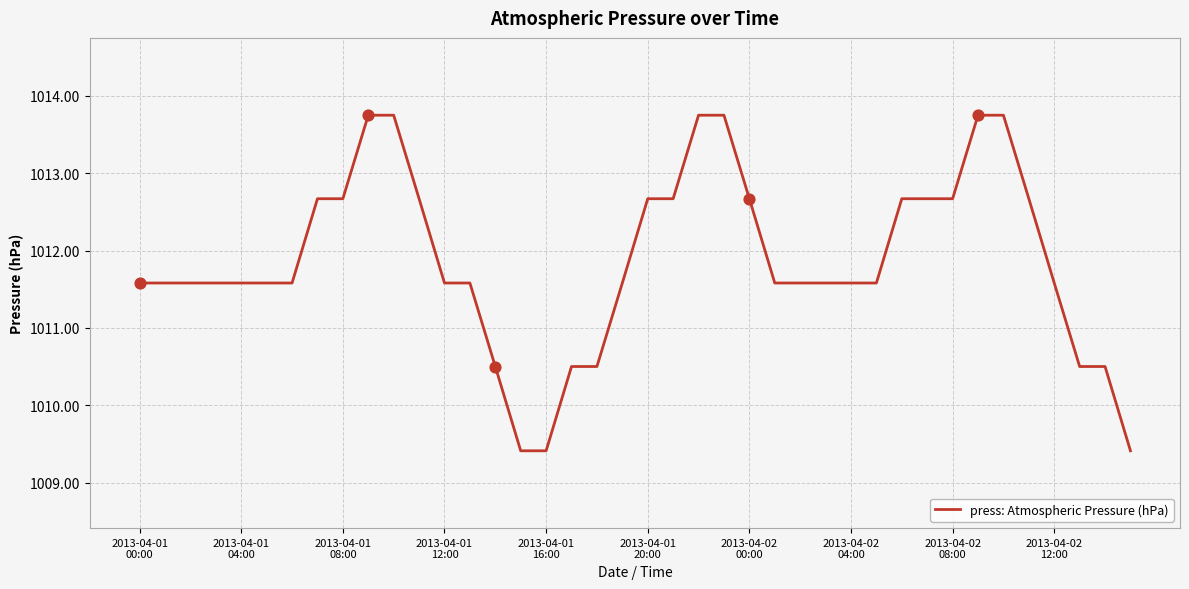

What is the maximum value shown in the chart?

1013.8